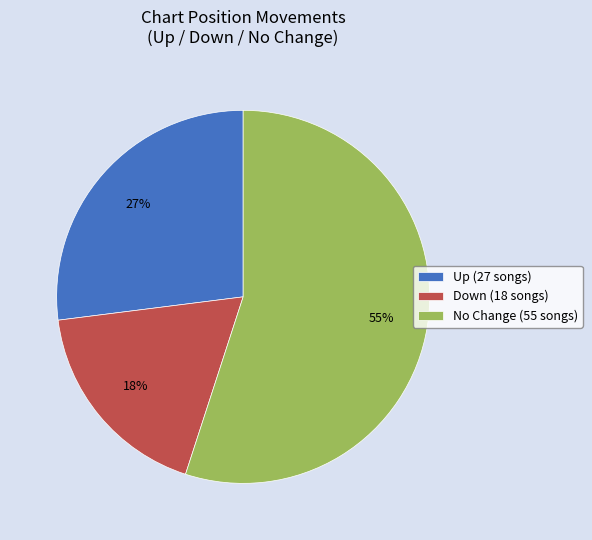

True or false: No Change (55 songs) accounts for 64% of the total.

False